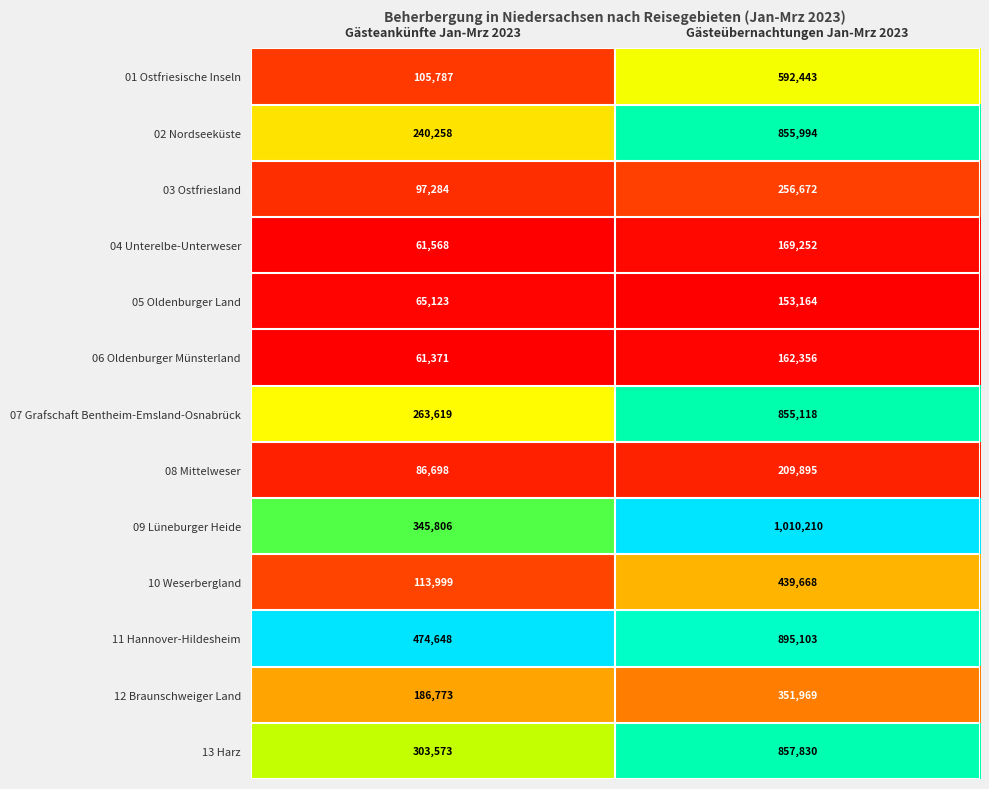

True or false: 13 Harz has a value of 303573 at Gästeankünfte Jan-Mrz 2023.

True